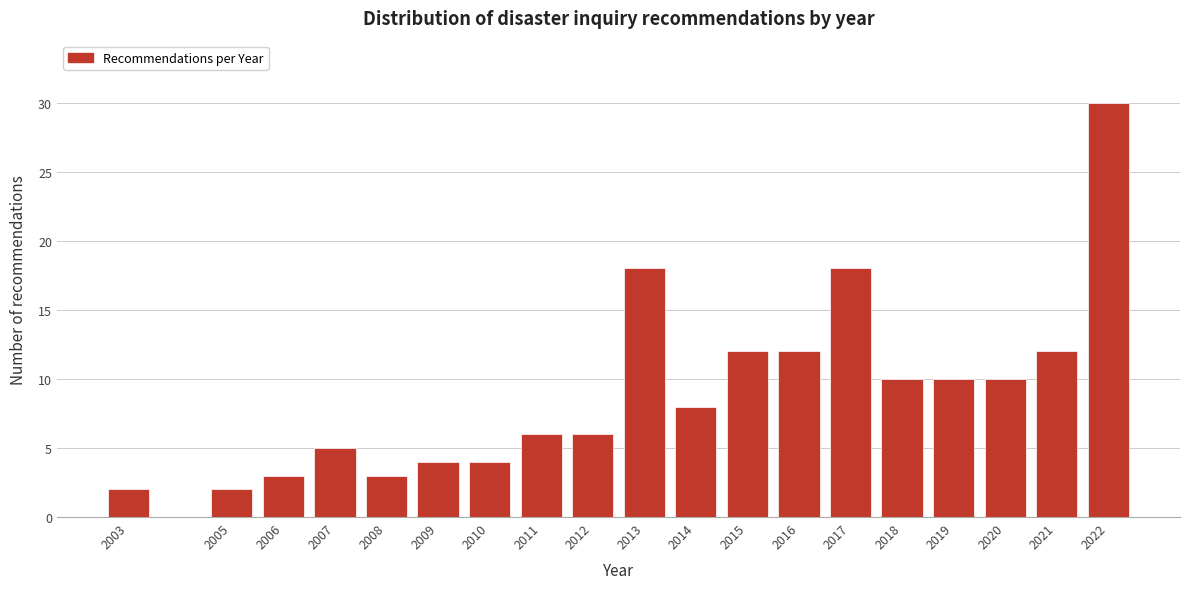

Reading left to right, list all the values displayed in this chart.

2	2	3	5	3	4	4	6	6	18	8	12	12	18	10	10	10	12	30